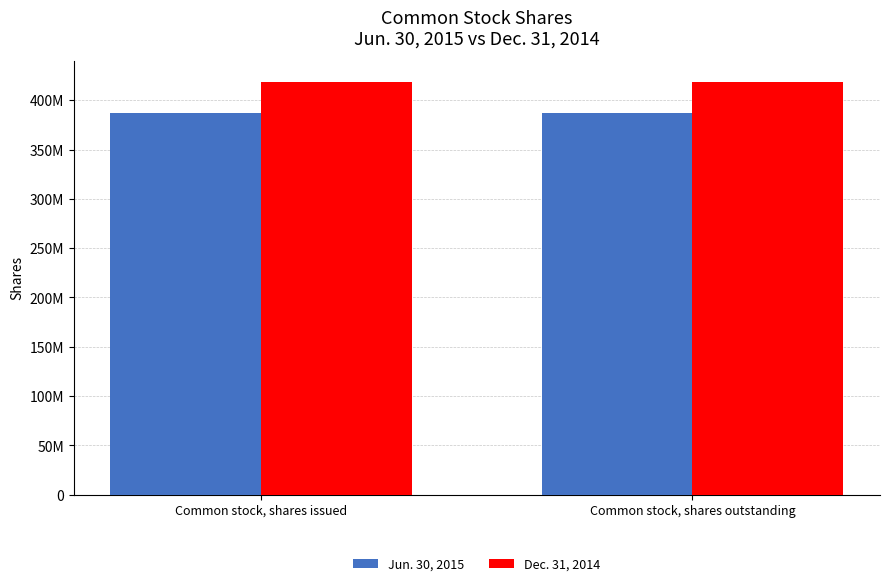

Are the bars grouped side by side (vs. stacked)?

Yes